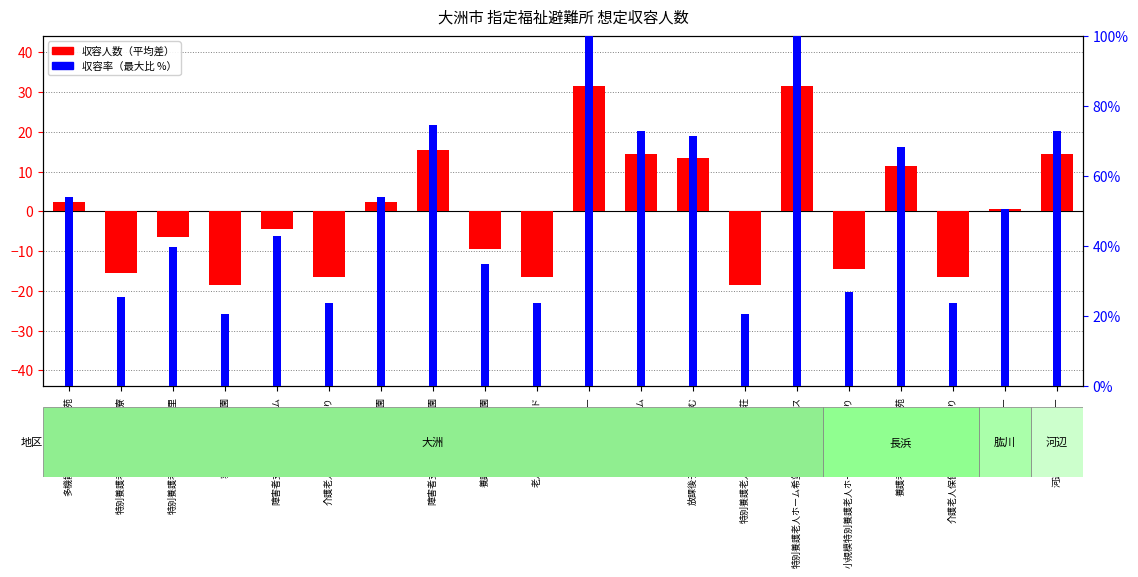

At which label does 収容率（最大比%） reach its peak?

総合福祉センター